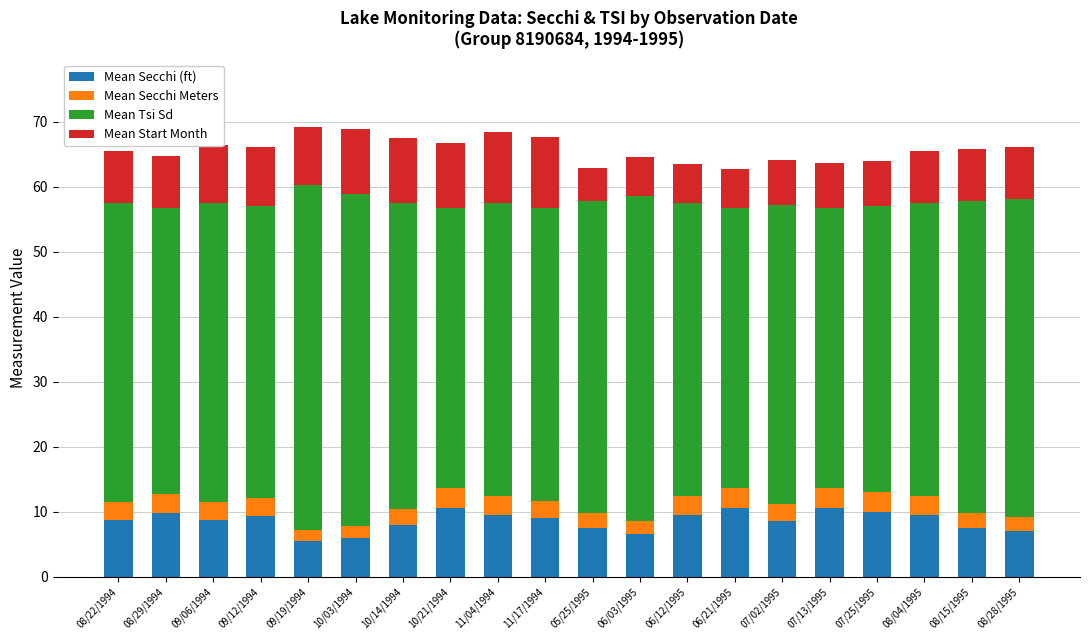

Is it true that Mean Secchi (ft) equals 14.7 at 06/21/1995?

False